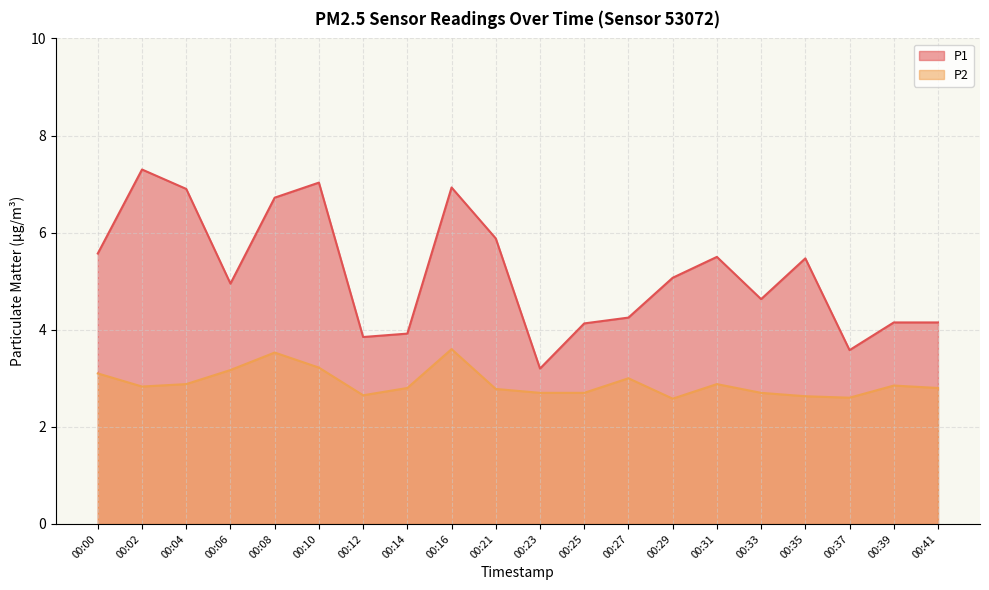

The value of P2 at 00:08 is 3.5. True or false?

True